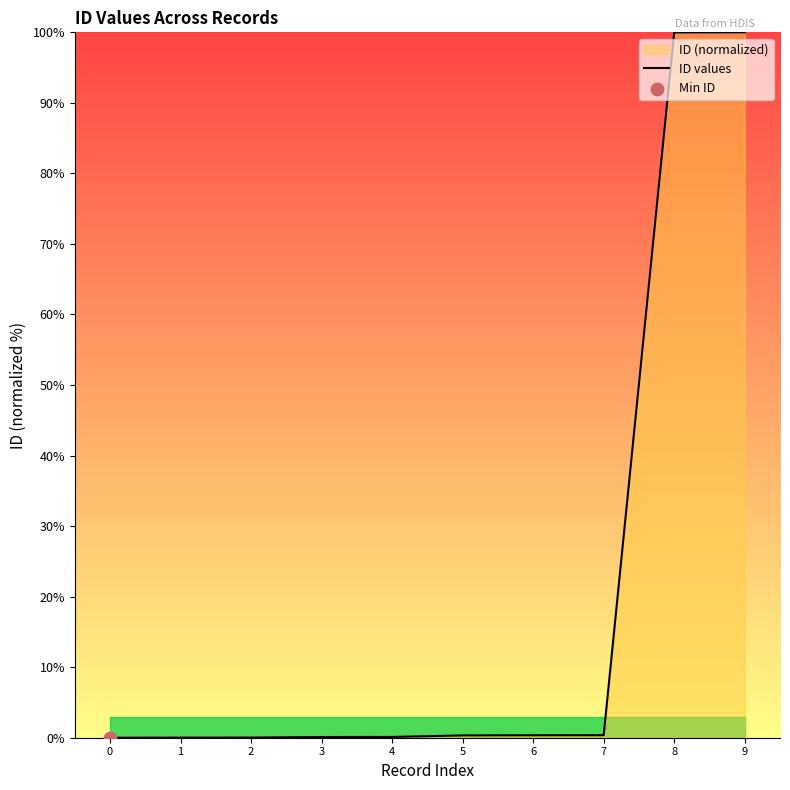

What is the change in value from 4 to 9?

+99.9